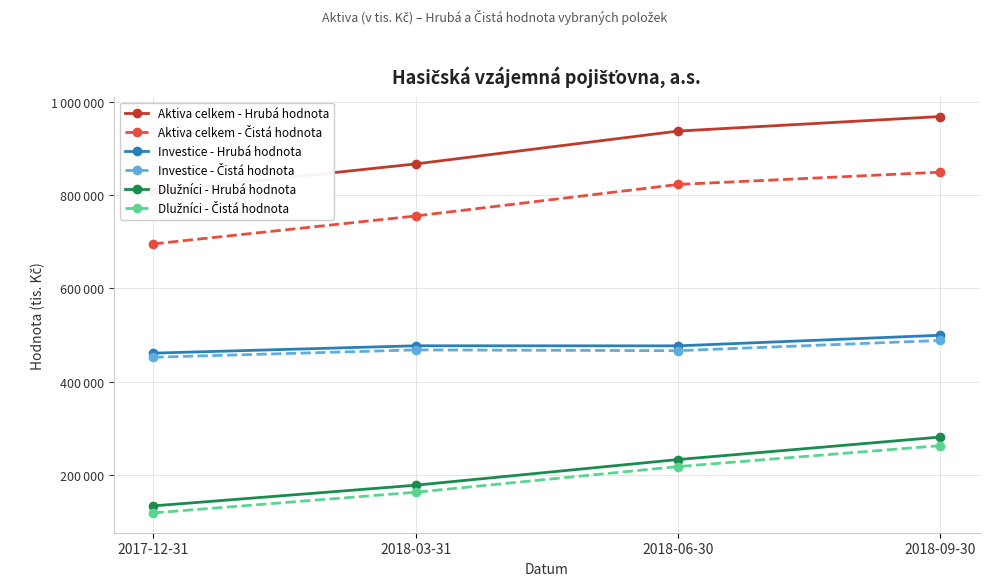

Reading right to left, list all the values displayed in this chart.

Aktiva celkem - Hrubá hodnota: 968717	937485	867032	807111
Aktiva celkem - Čistá hodnota: 849347	822934	755320	695380
Investice - Hrubá hodnota: 499356	476607	476765	460977
Investice - Čistá hodnota: 488167	466202	467912	452124
Dlužníci - Hrubá hodnota: 280876	232580	177537	133165
Dlužníci - Čistá hodnota: 262418	217516	162473	118101